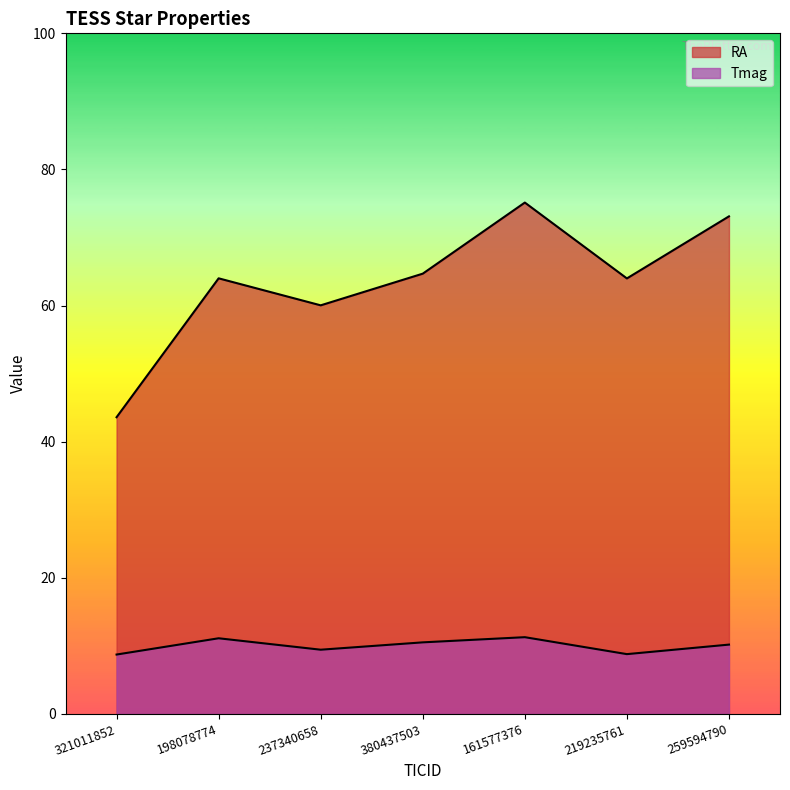

What is the label of the 5th point from the right?

237340658